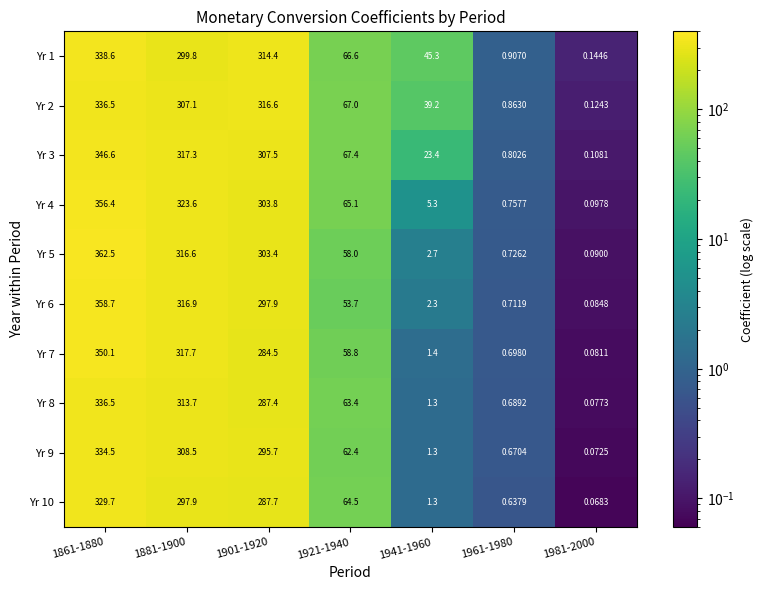

Is the value of Yr 10 at 1901-1920 greater than the value of Yr 6 at 1921-1940?

Yes